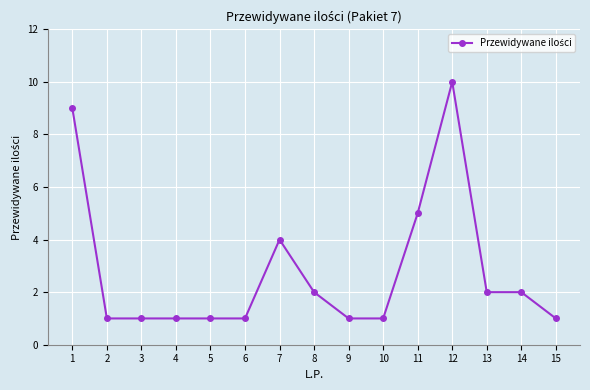

Which label corresponds to the largest value in the chart?

12